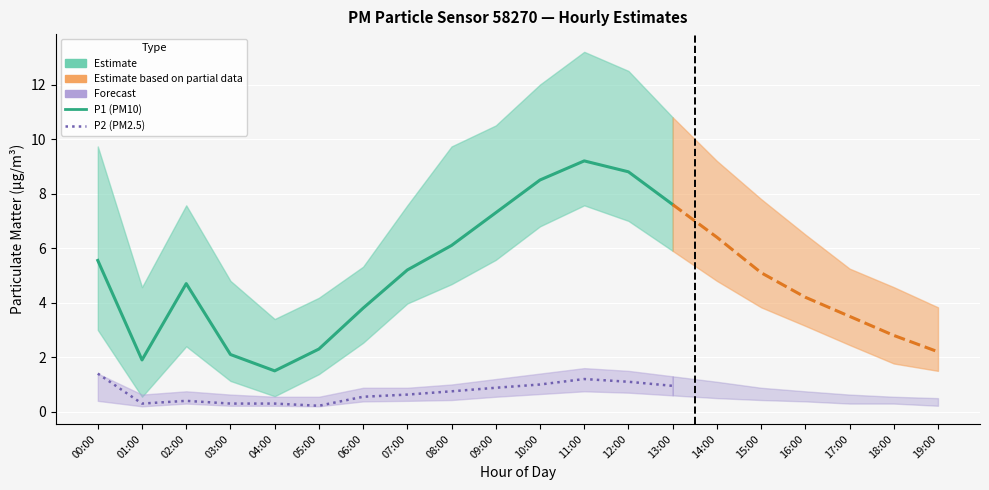

What is the sum of all P1 values?

98.8